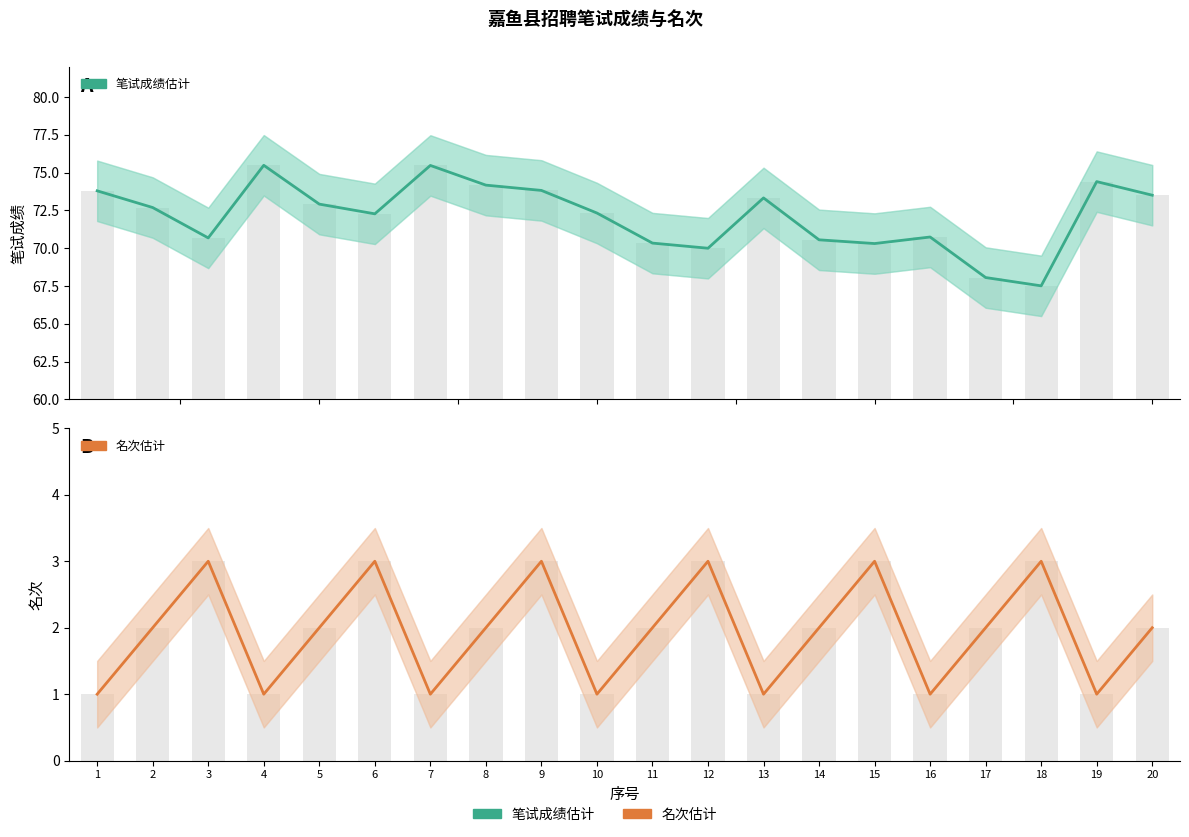

Reading right to left, extract all data points from this chart.

笔试成绩 (估计): 73.5	74.4	67.5	68.1	70.7	70.3	70.6	73.3	70.0	70.3	72.3	73.8	74.2	75.5	72.3	72.9	75.5	70.7	72.7	73.8
名次 (估计): 2.0	1.0	3.0	2.0	1.0	3.0	2.0	1.0	3.0	2.0	1.0	3.0	2.0	1.0	3.0	2.0	1.0	3.0	2.0	1.0